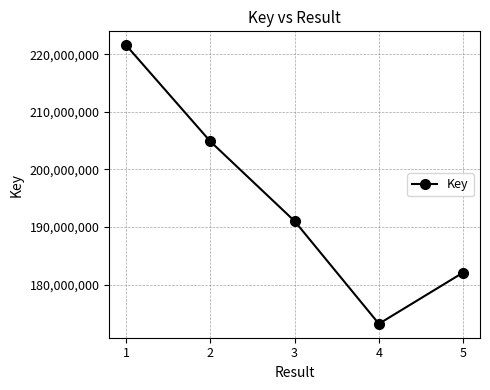

Where is the first local minimum?

4